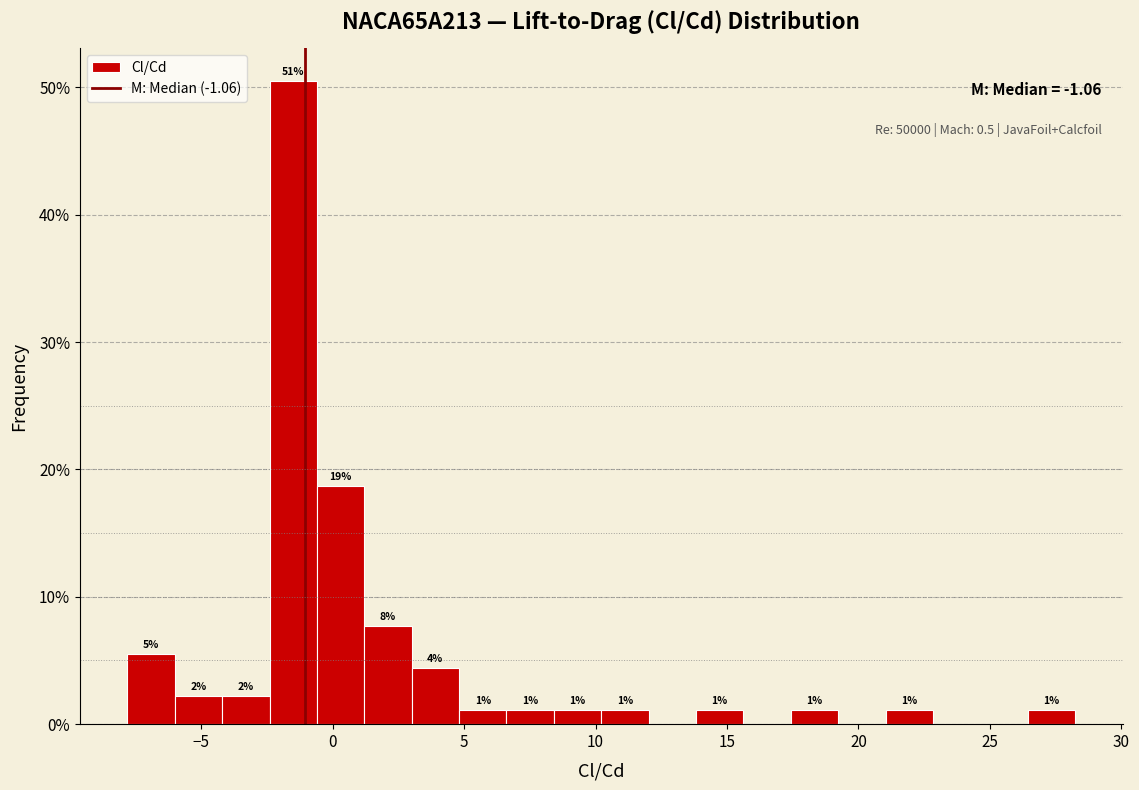

Read against the x-axis, roughly where is the centre of the tallest bar?

-1.5